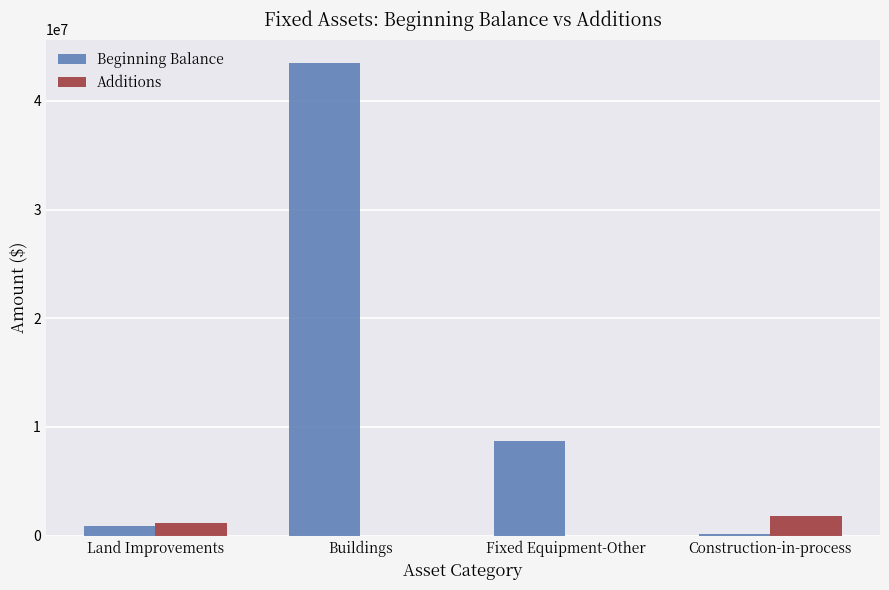

How many series are shown in this chart?

2